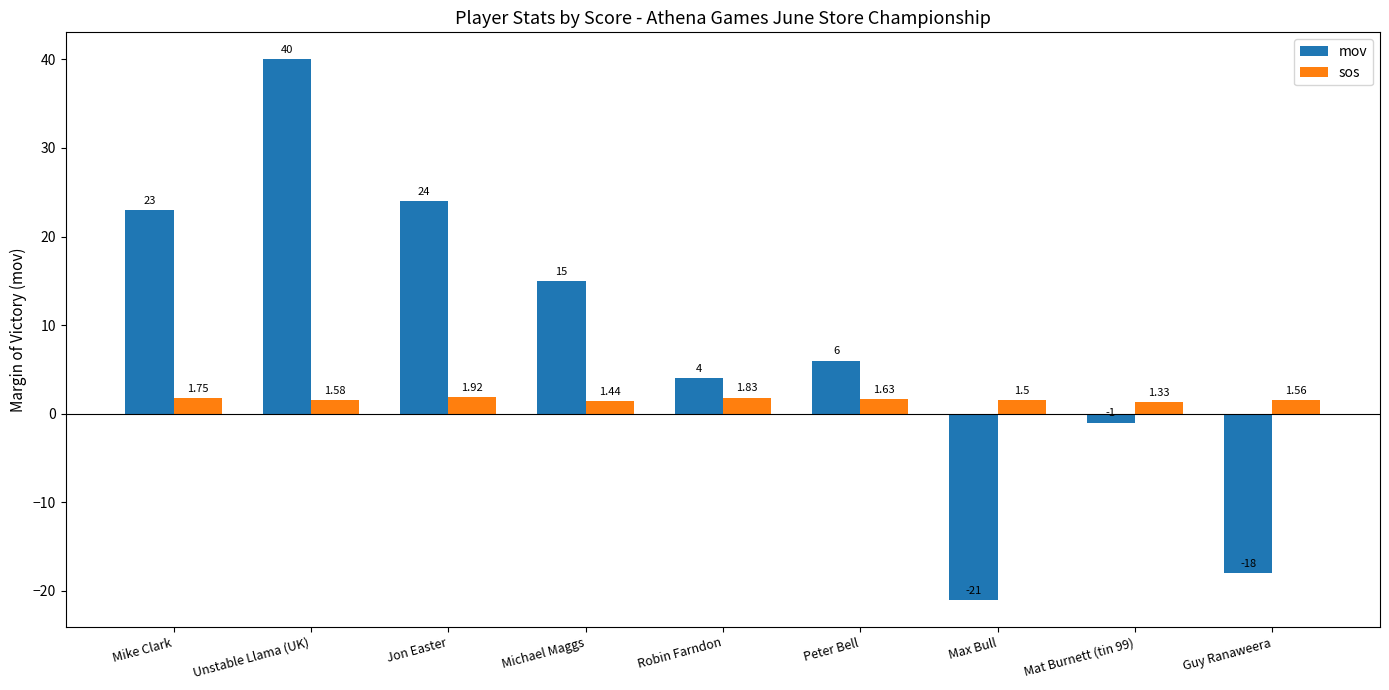

At which label does sos reach its peak?

Jon Easter